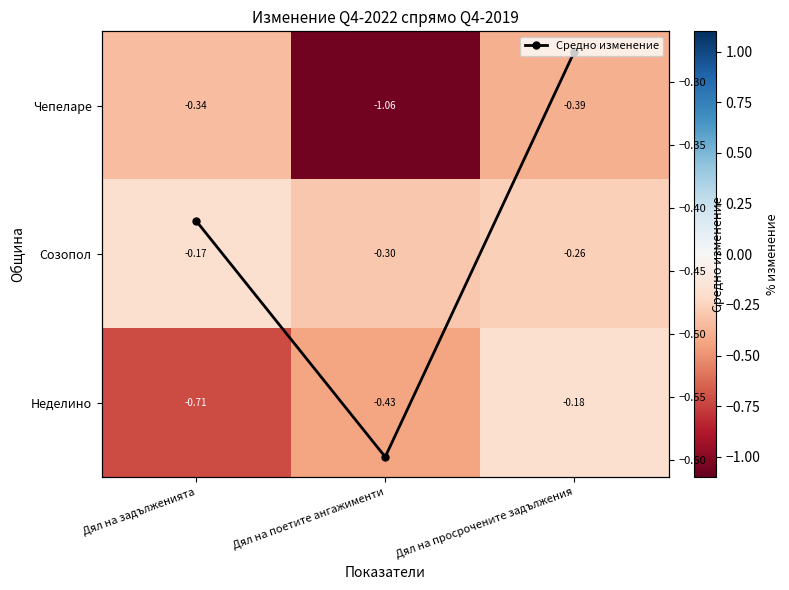

At which label is Средно изменение closest to 0?

Дял на просрочените задължения